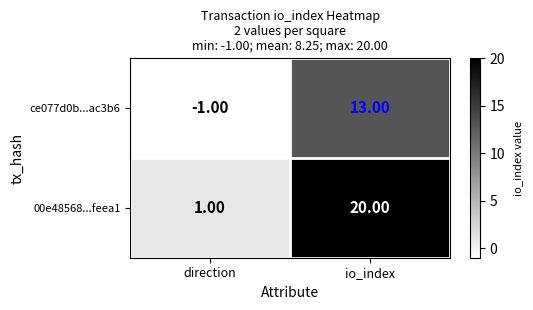

What is the sum of all ce077d0b...ac3b6 values?

12